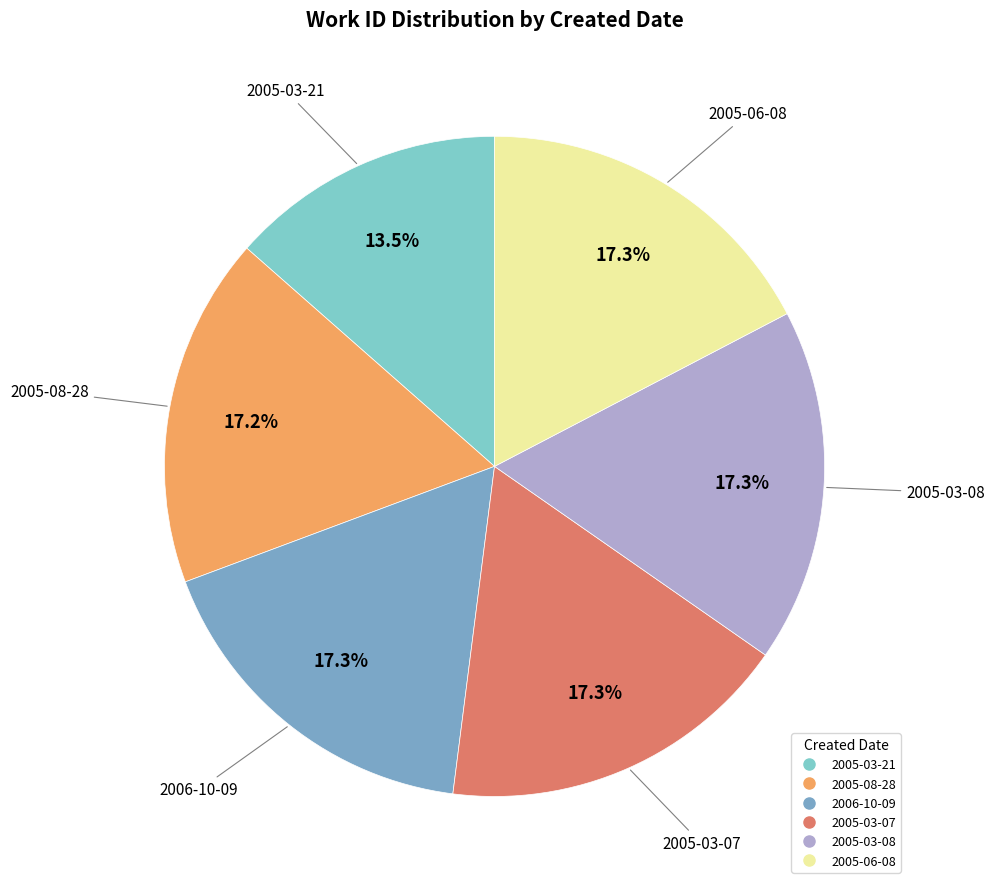

How many segments does this pie chart have?

6